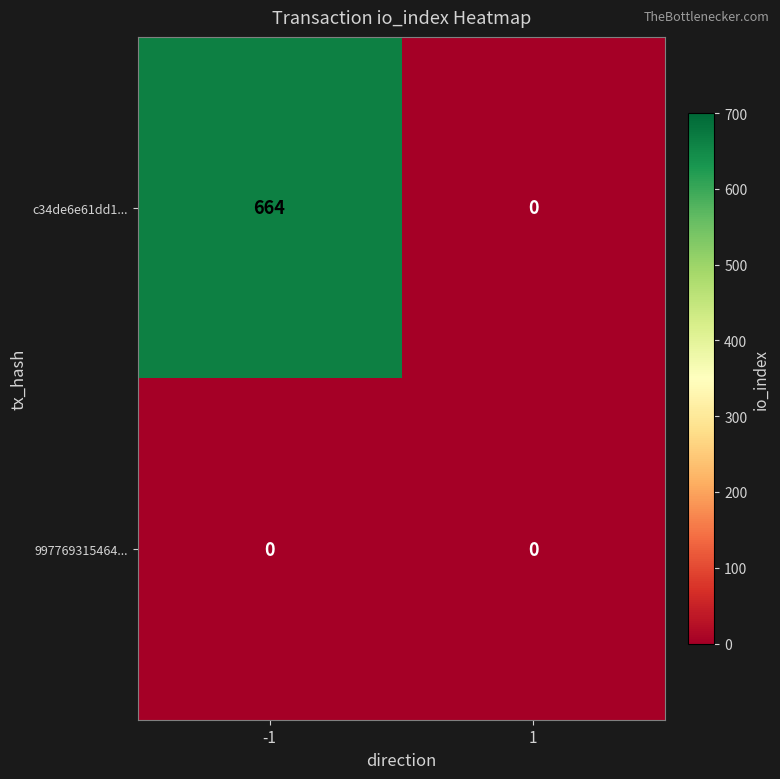

Which series has the widest spread of values?

c34de6e61dd1...